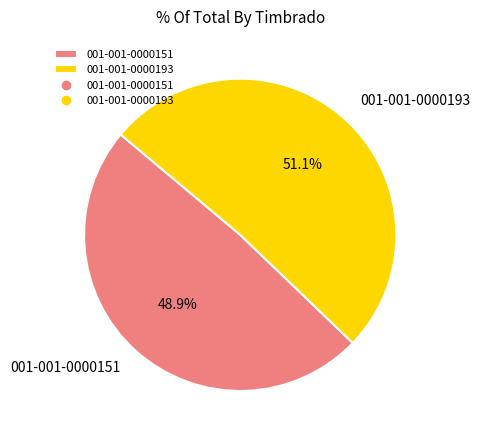

Rank the categories by value from highest to lowest.

001-001-0000193, 001-001-0000151